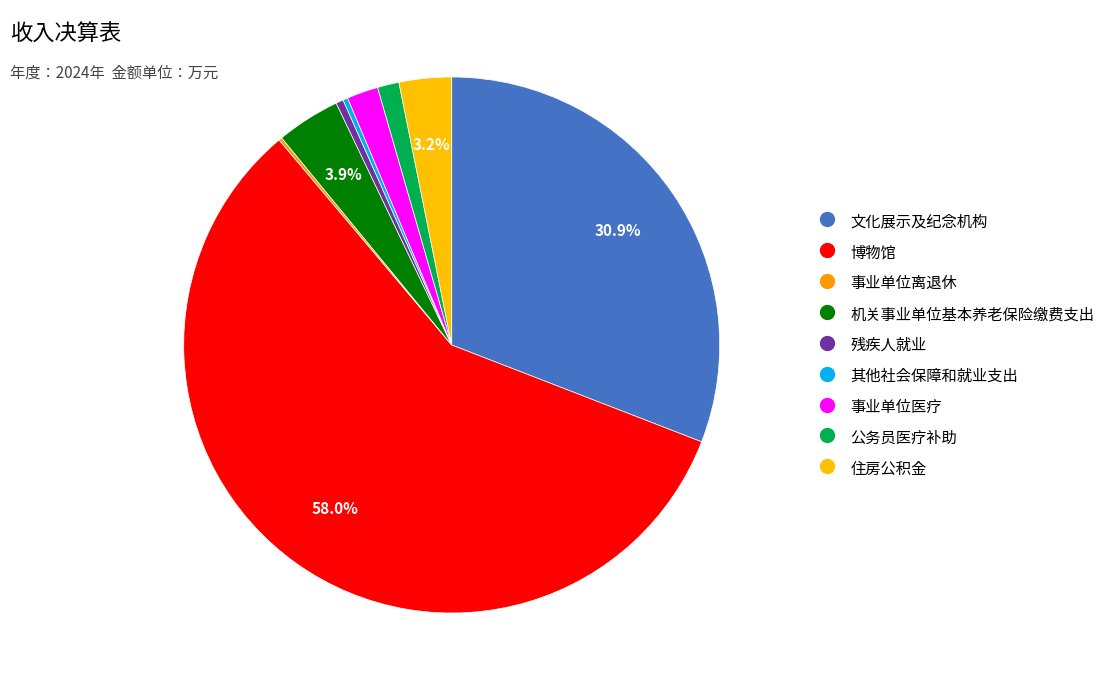

What is the largest slice in the pie chart?

博物馆